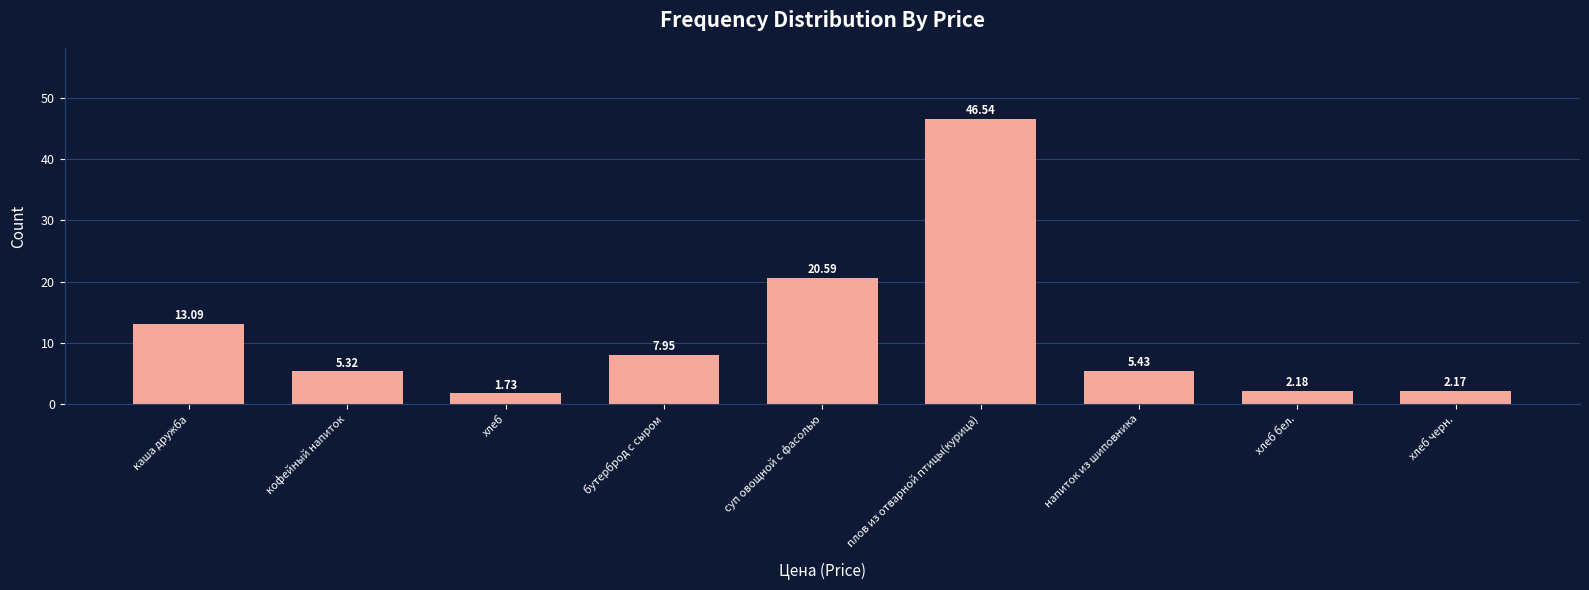

Which label corresponds to the largest value in the chart?

плов из отварной птицы(курица)